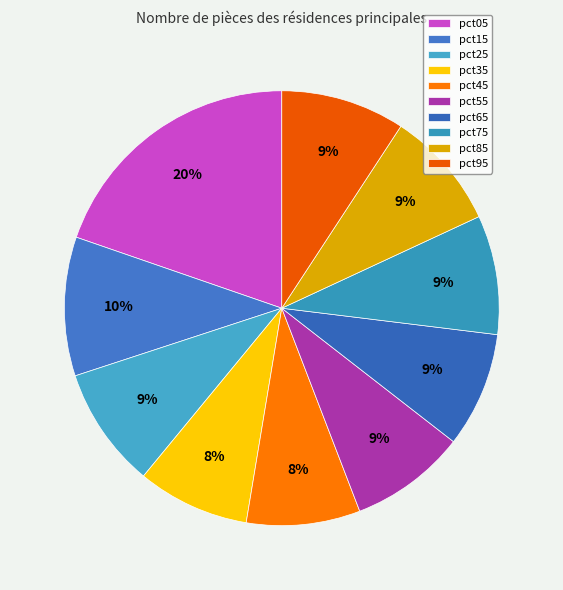

Do pct25 and pct65 together represent more than half of the pie?

No